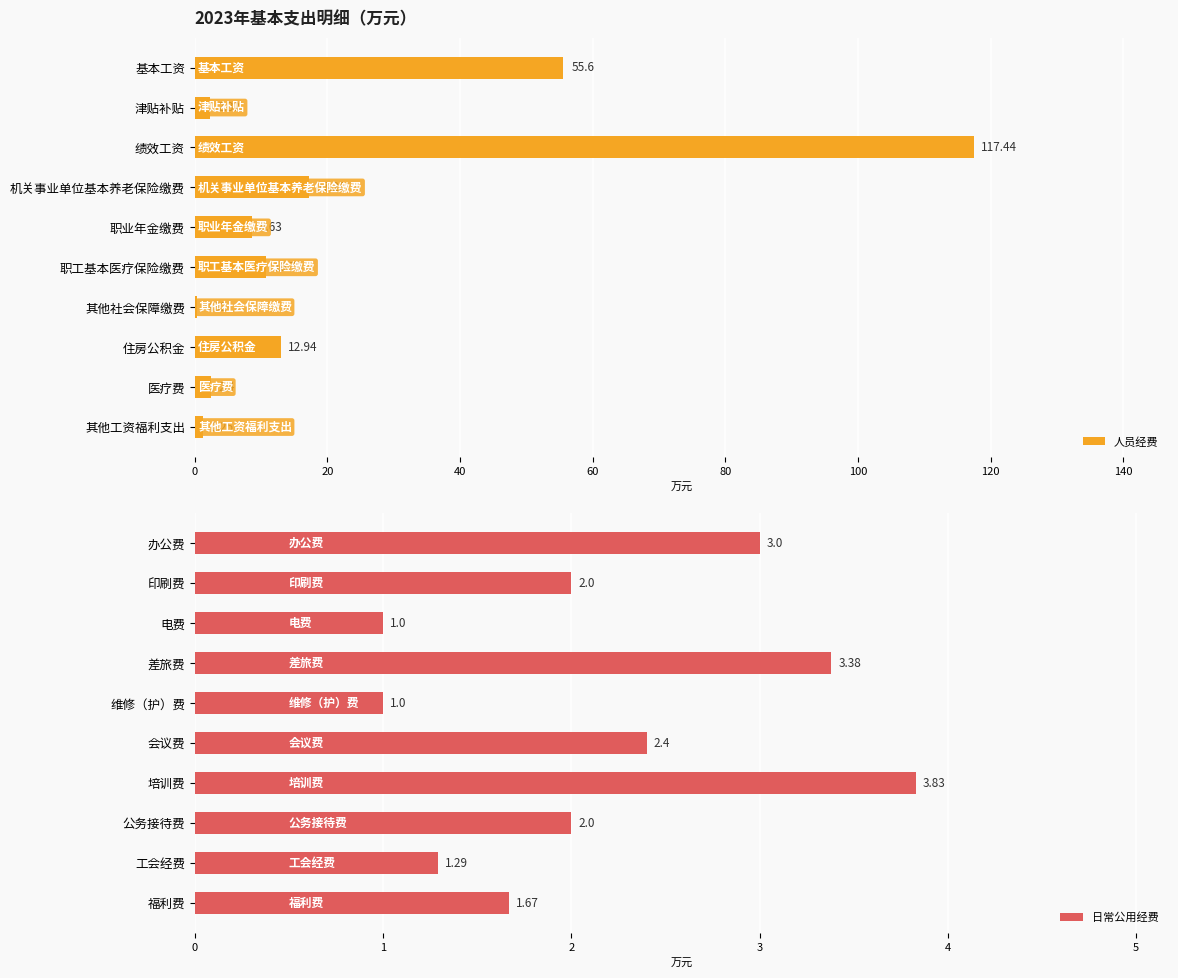

At which label is 人员经费 closest to 58?

基本工资